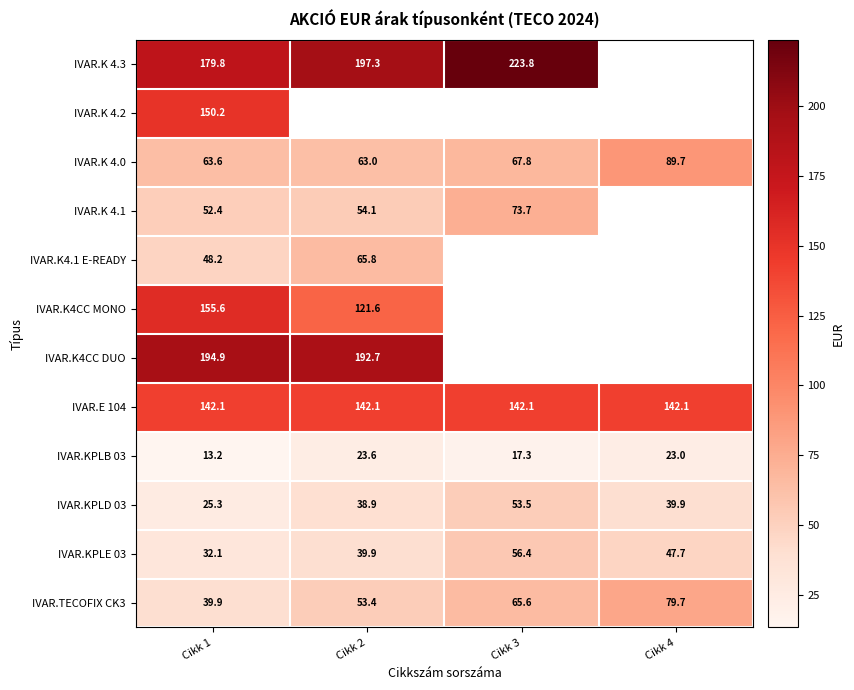

Is the value of IVAR.K4.1 E-READY at Cikk 2 greater than the value of IVAR.KPLB 03 at Cikk 1?

Yes